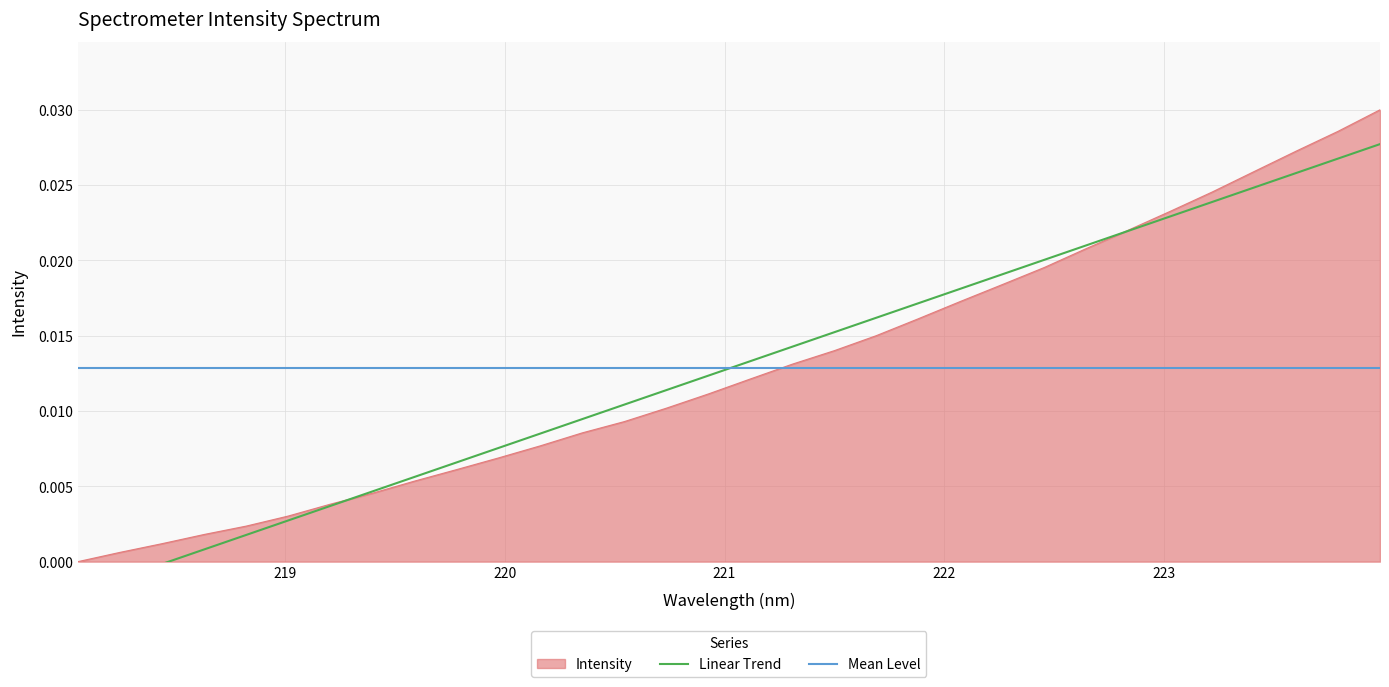

What position from the right is 219.2067?

26